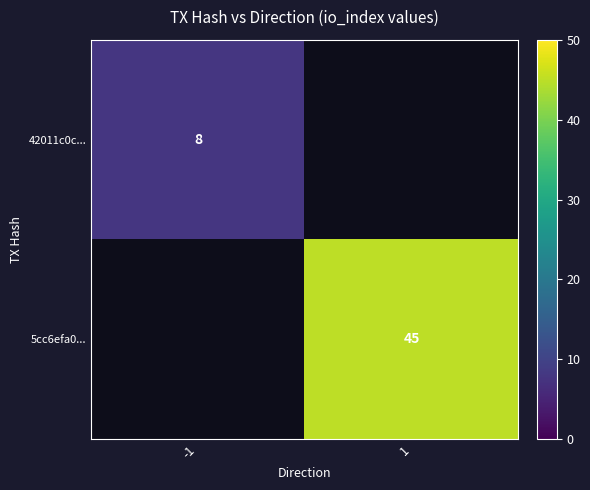

How many series are shown in this chart?

2